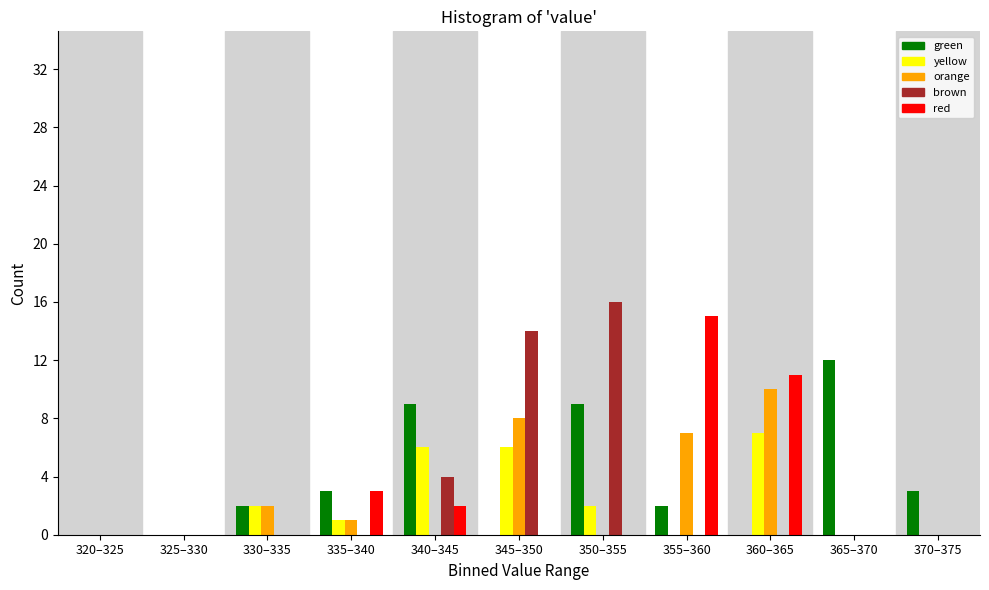

True or false: brown has a value of 0 at 365–370.

True